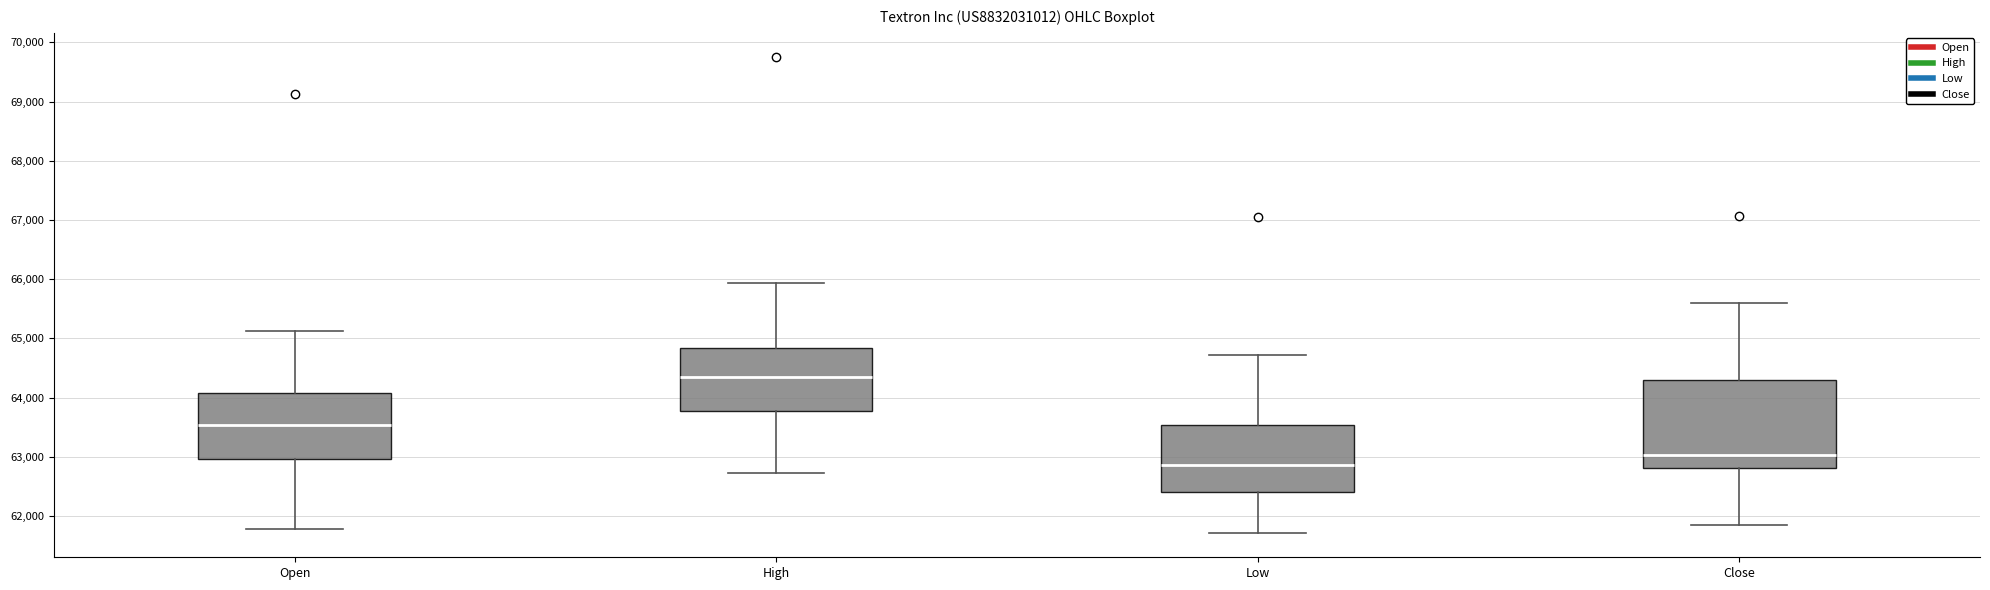

Reading left to right, transcribe this box plot: for each box, give where its median line is, the range the box spans, and where its two whiskers end, as read against the y-axis. The values are not printed on the chart, so give them approximately, as read against the axis.

Open: median 63500, box 63000 to 64100, whiskers 61800 to 65100
High: median 64300, box 63800 to 64800, whiskers 62700 to 65900
Low: median 62900, box 62400 to 63500, whiskers 61700 to 64700
Close: median 63000, box 62800 to 64300, whiskers 61800 to 65600